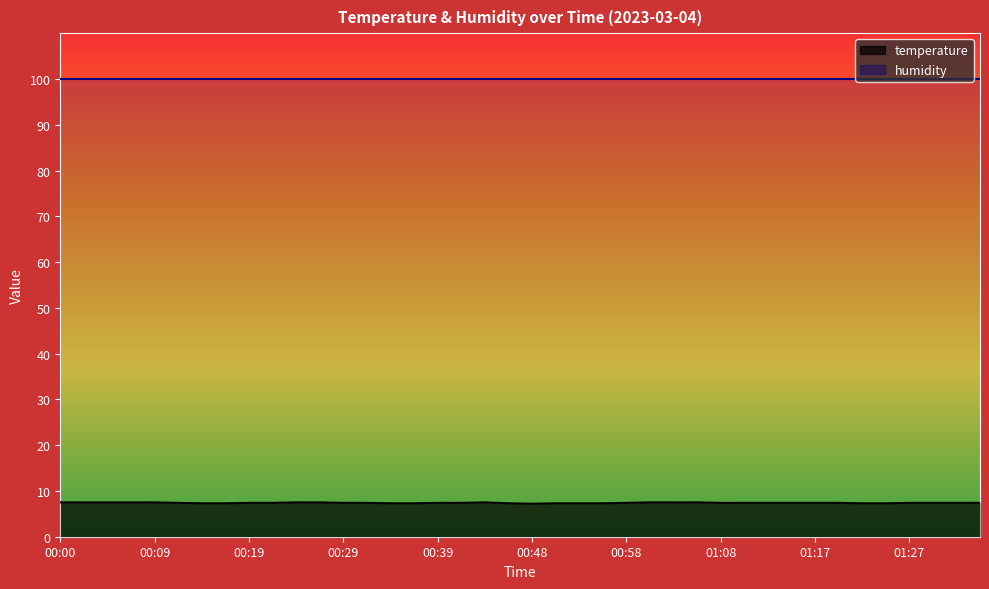

What is the label of the 13th point from the right?

01:05